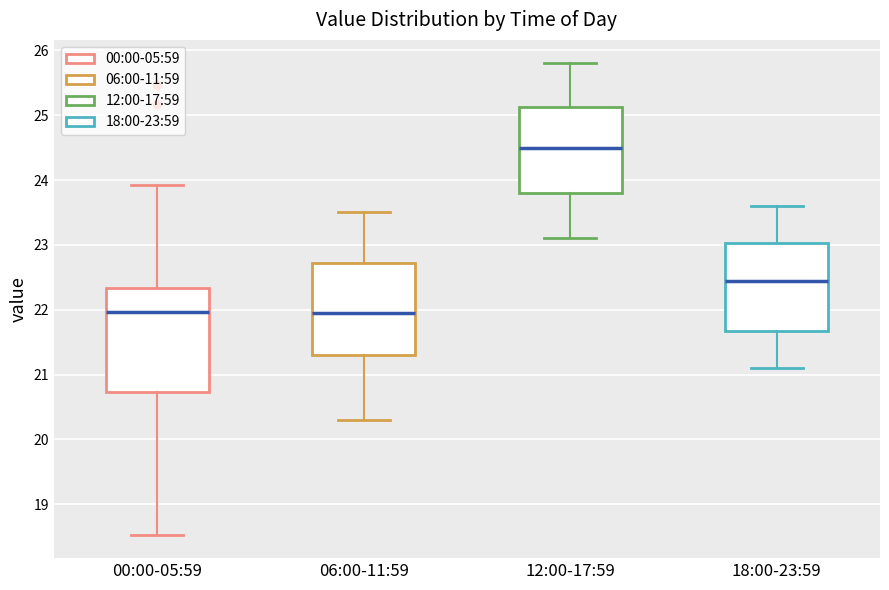

Which box is the tallest, from its lower edge to its upper edge?

00:00-05:59